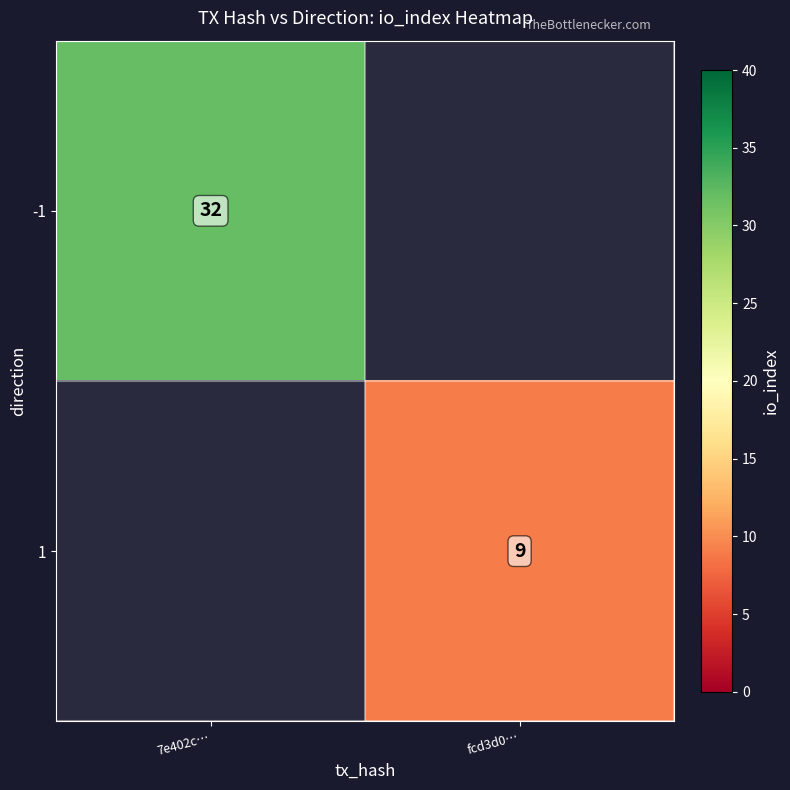

Is the value of 1 at fcd3d0… greater than the value of -1 at 7e402c…?

No